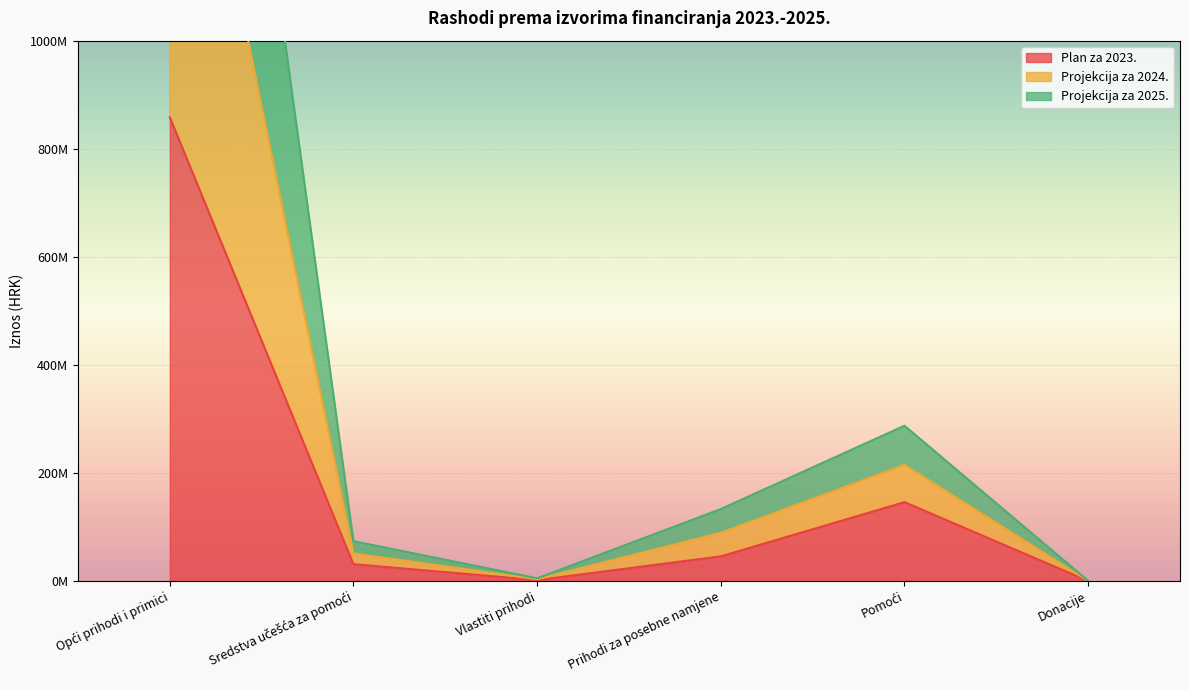

List the series in order of their peak value, highest first.

Projekcija za 2024., Projekcija za 2025., Plan za 2023.